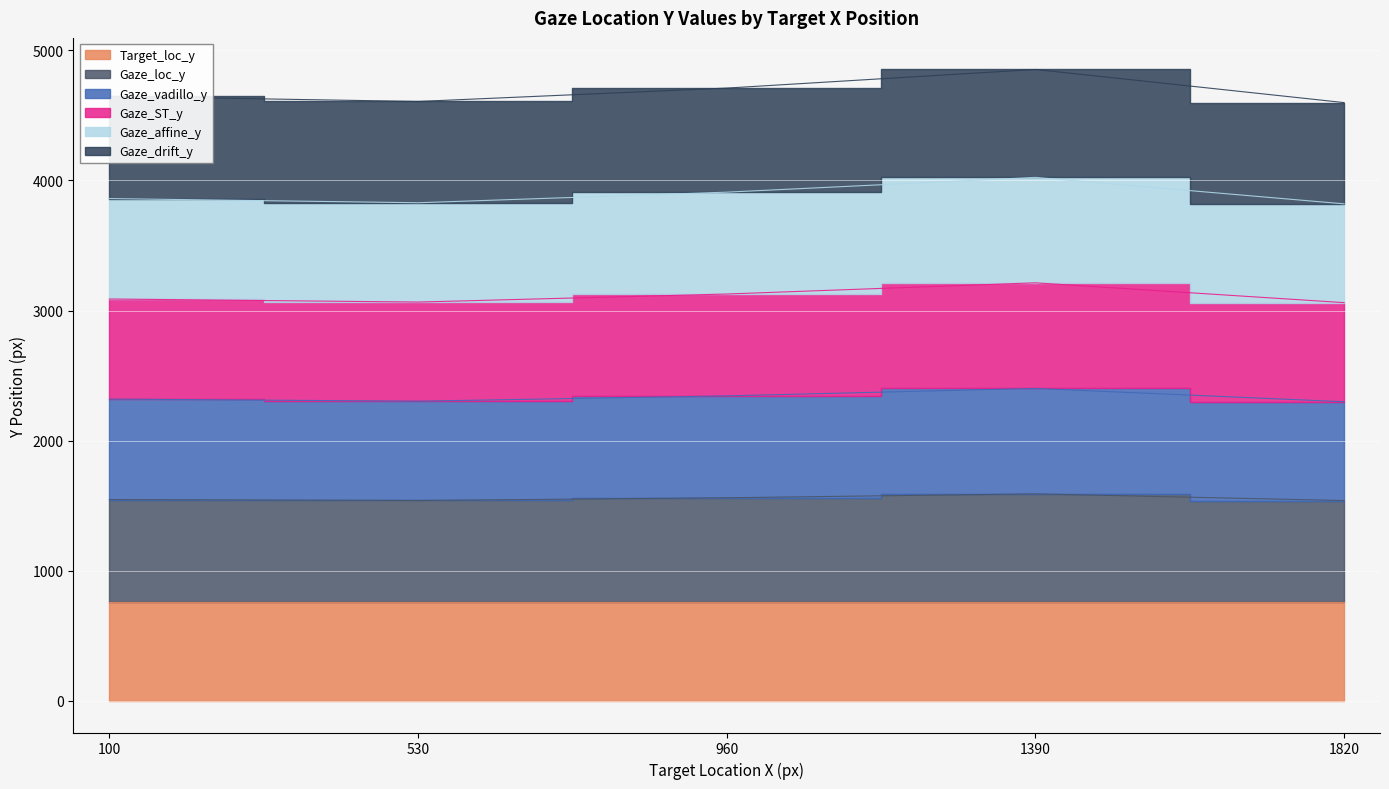

What is the value of the Gaze_loc_y point at the 3rd from the left?

1561.5